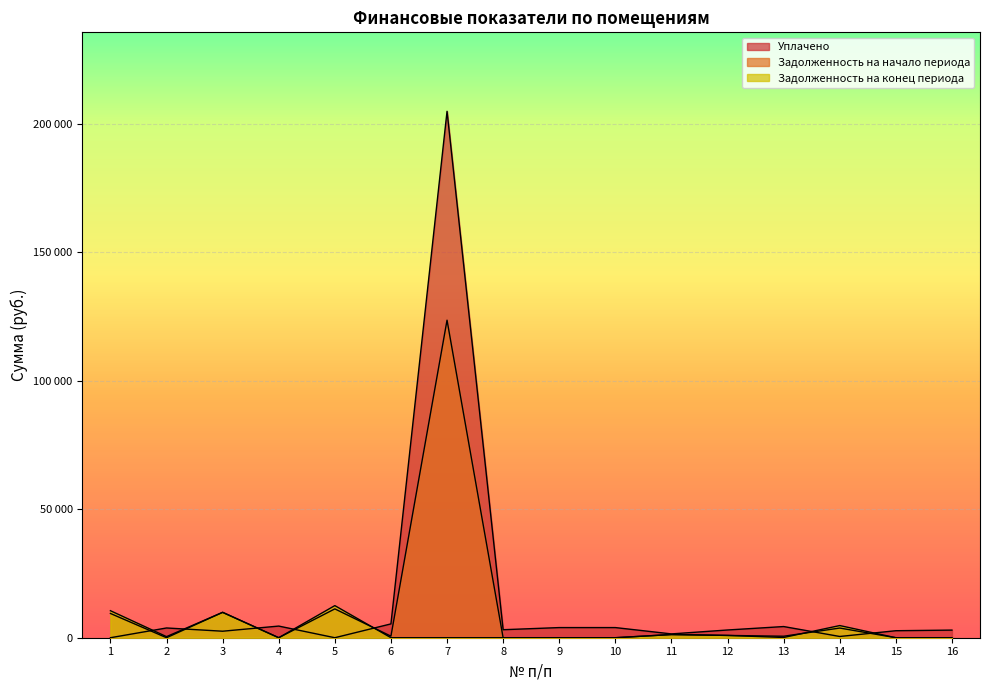

Rank the series by their maximum value, from lowest to highest.

Задолженность на конец периода, Задолженность на начало периода, Уплачено